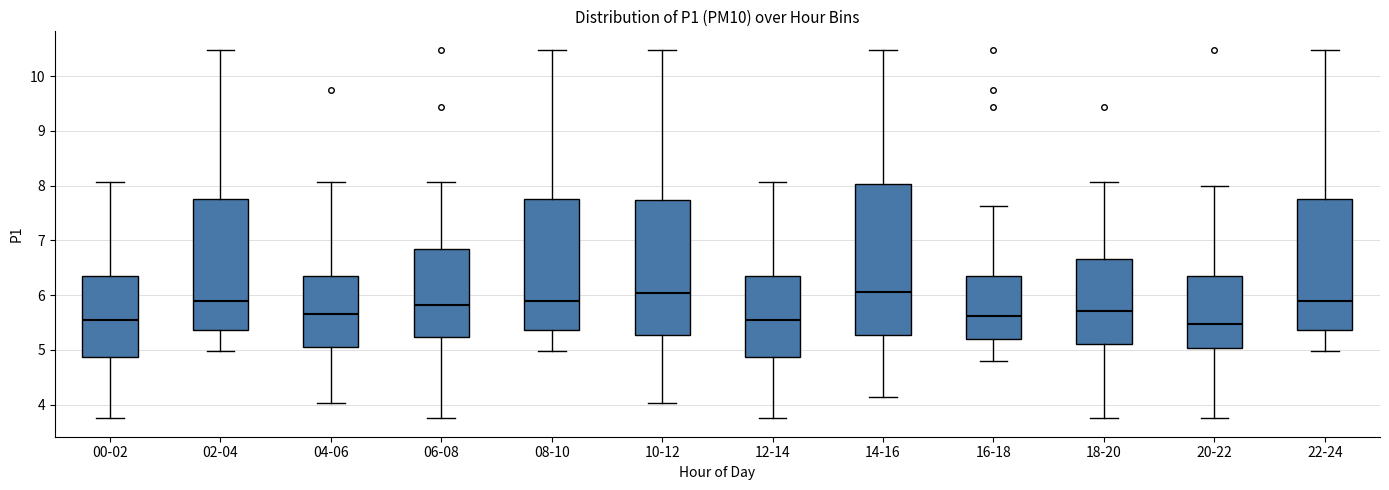

Comparing the boxes themselves (not the whiskers), which one is the tallest?

14-16